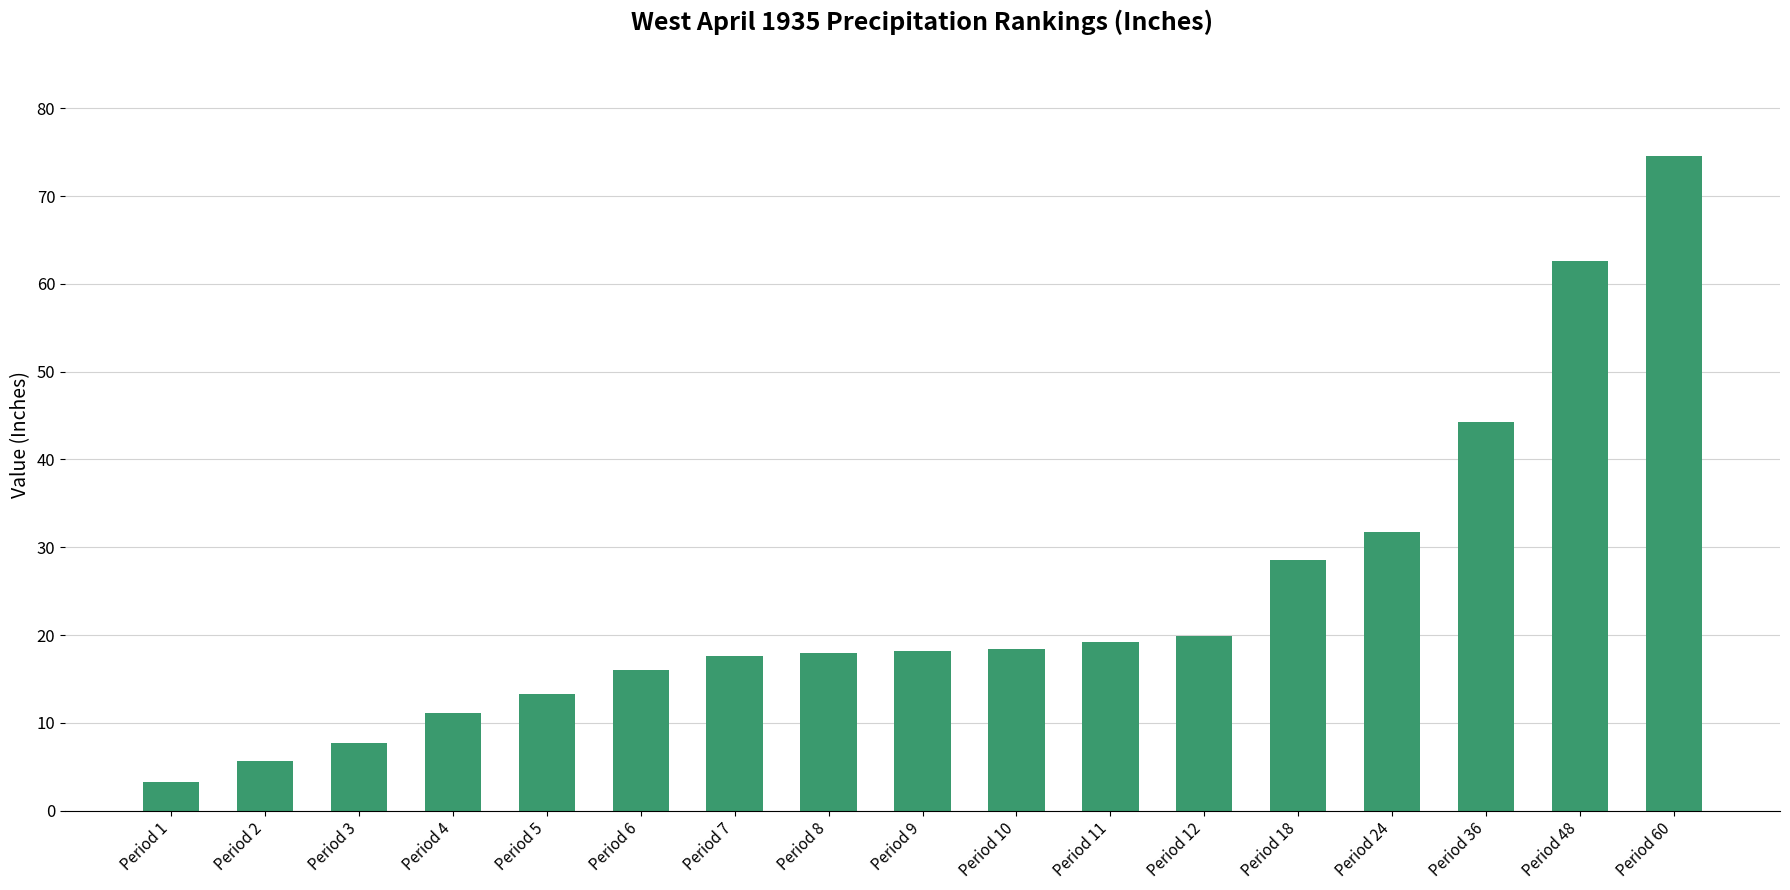

The value at Period 60 is 74.5. True or false?

True